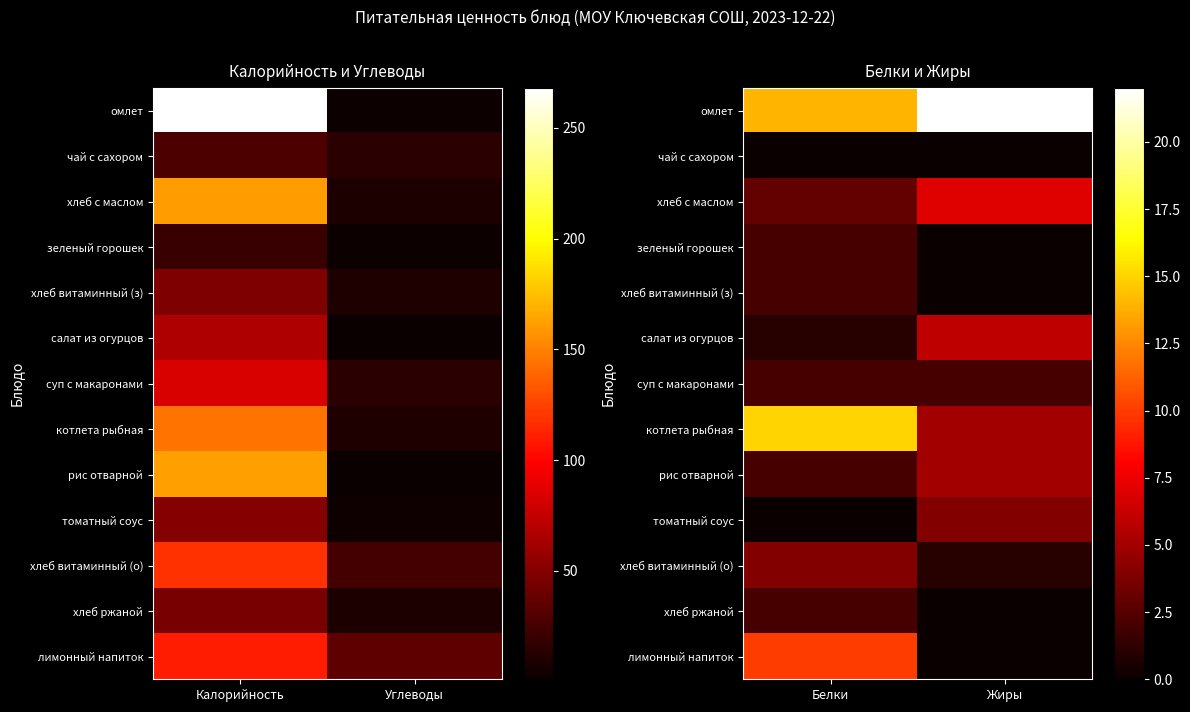

At which category is the sum across all series the highest?

Белки